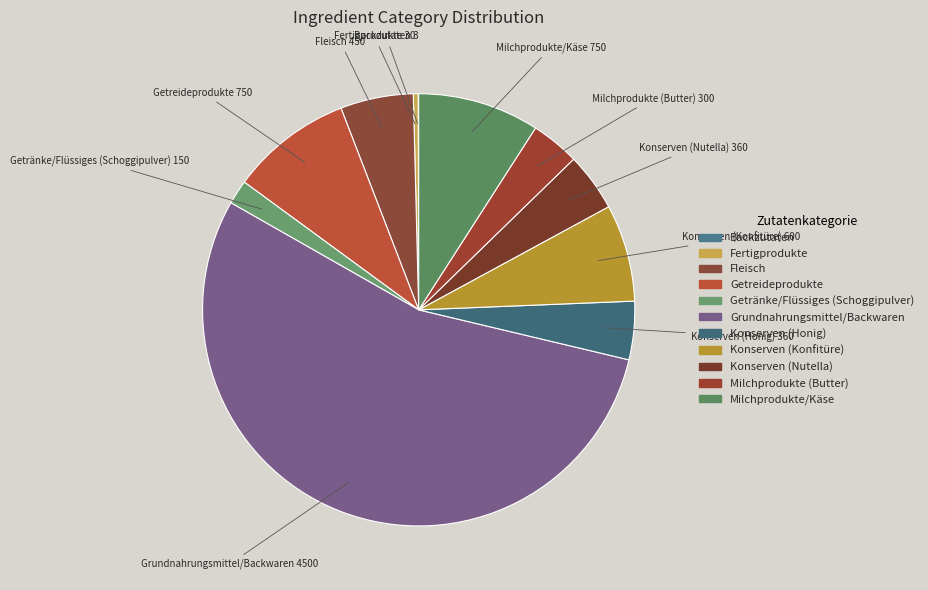

The Getränke/Flüssiges (Schoggipulver) slice represents 12% of the pie. True or false?

False